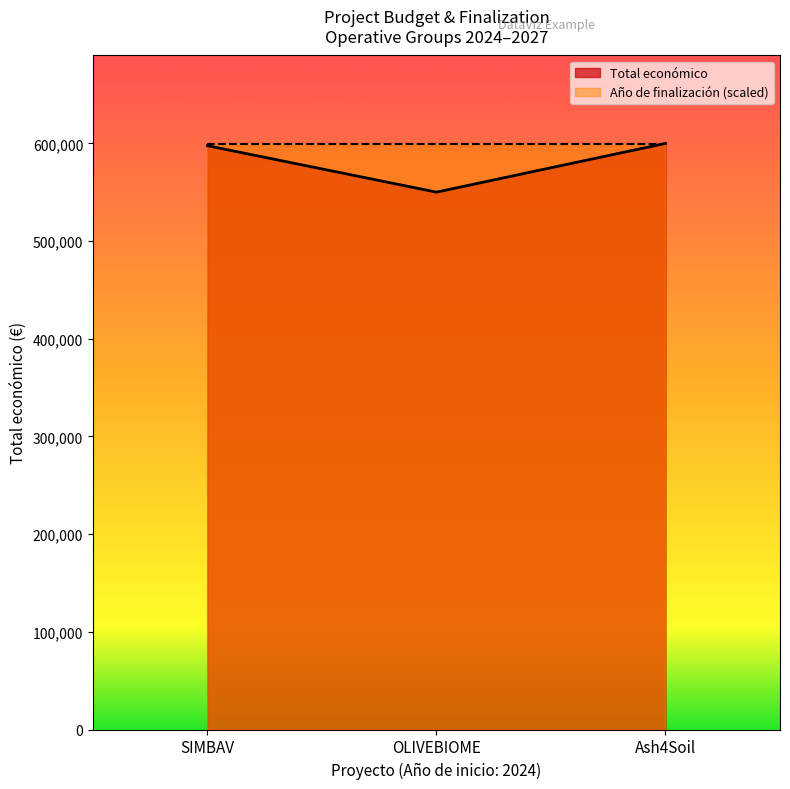

What is the smallest value displayed?

550111.0